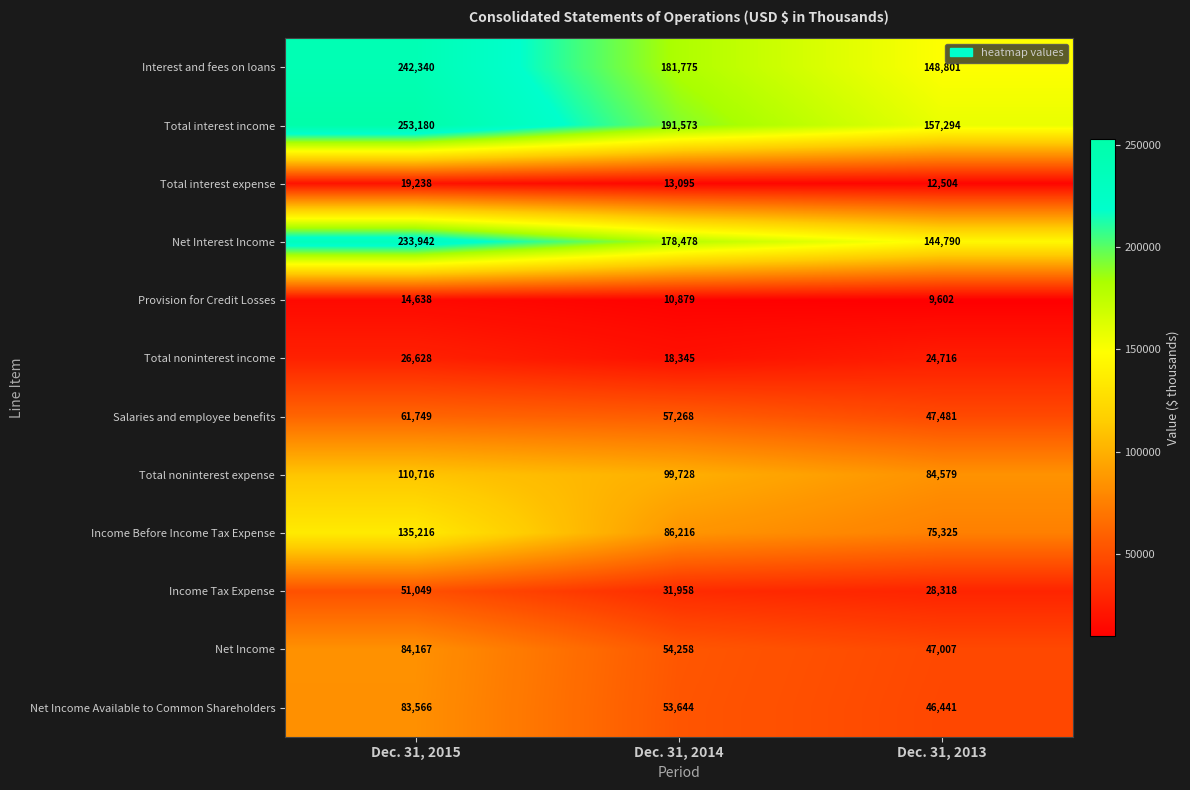

What is the approximate value of Provision for Credit Losses at Dec. 31, 2015?

14638